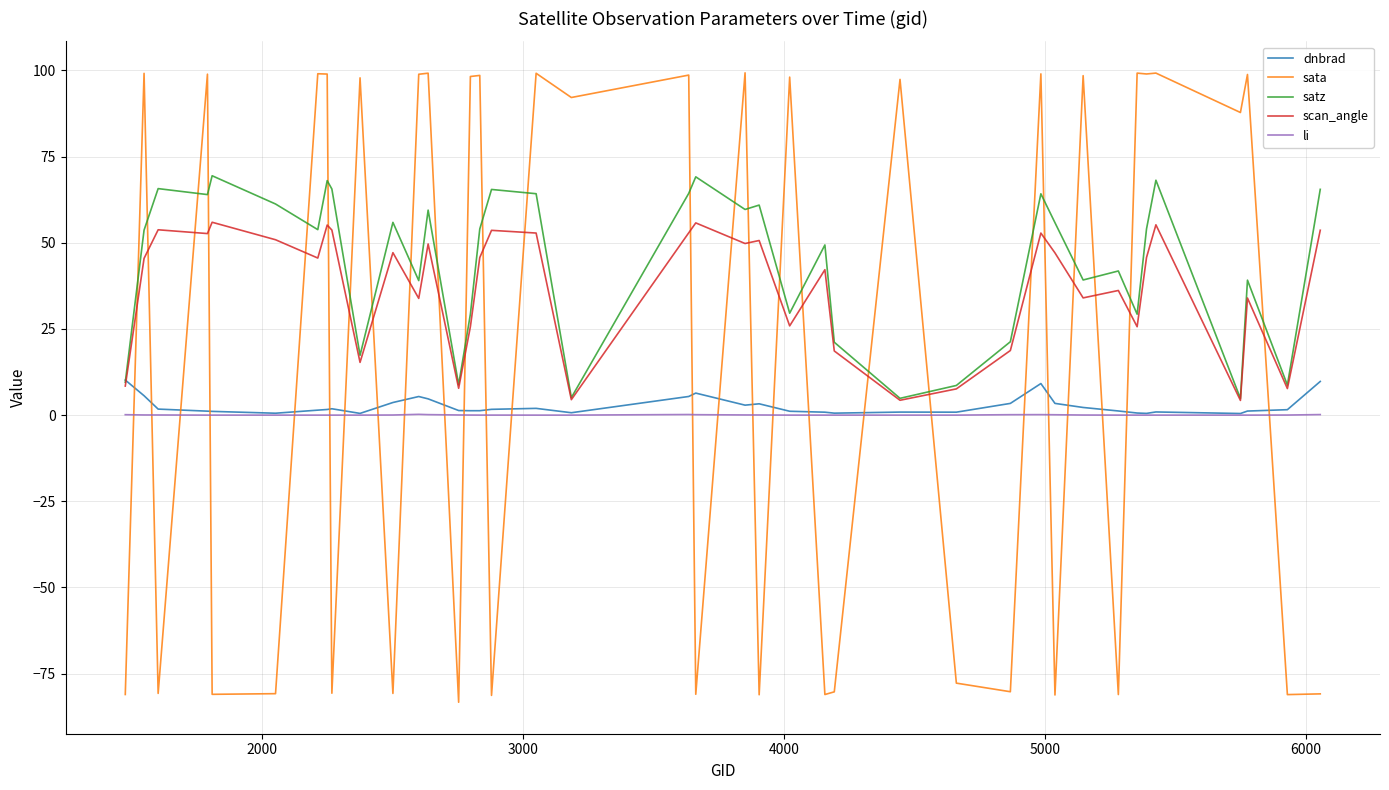

What are all the series names shown in the legend?

dnbrad, sata, satz, scan_angle, li